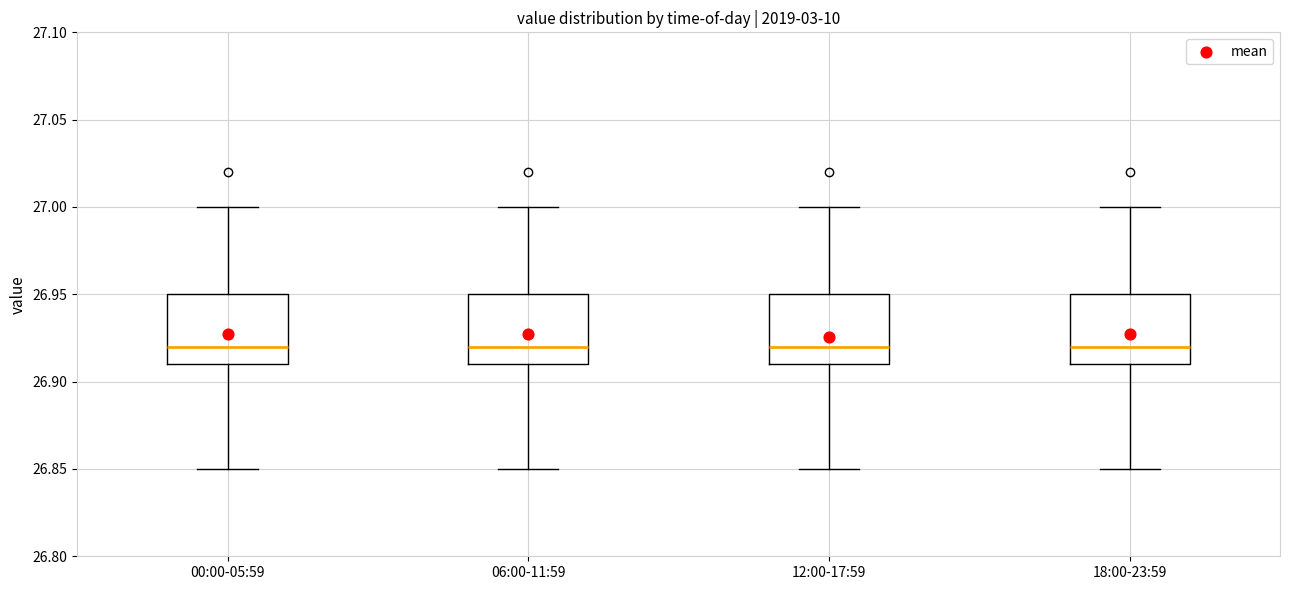

Reading left to right, read every box against the y-axis: the position of its median line, the range the box covers, and the ends of its whiskers. The values are not printed on the chart, so give them approximately, as read against the axis.

00:00-05:59: median 26.92, box 26.91 to 26.95, whiskers 26.85 to 27.00
06:00-11:59: median 26.92, box 26.91 to 26.95, whiskers 26.85 to 27.00
12:00-17:59: median 26.92, box 26.91 to 26.95, whiskers 26.85 to 27.00
18:00-23:59: median 26.92, box 26.91 to 26.95, whiskers 26.85 to 27.00